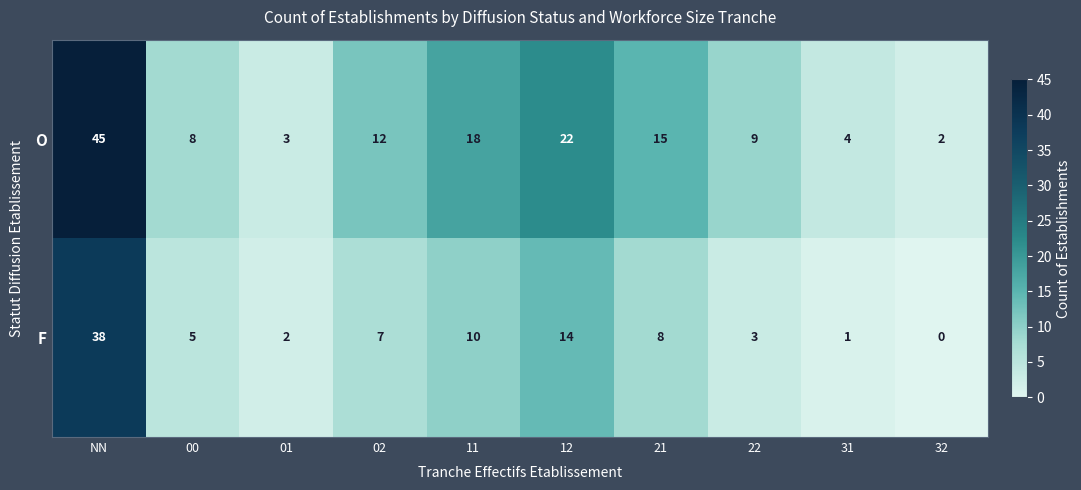

What is the sum of the F values at 01 and 12?

16